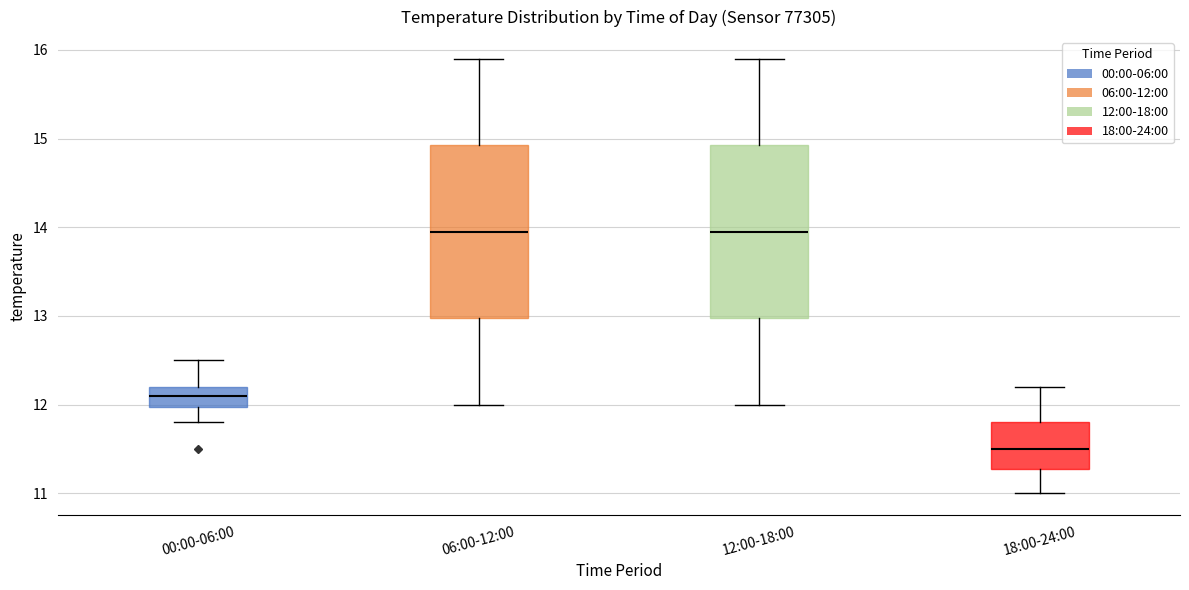

Reading left to right, transcribe this box plot: for each box, give where its median line is, the range the box spans, and where its two whiskers end, as read against the y-axis. The values are not printed on the chart, so give them approximately, as read against the axis.

00:00-06:00: median 12.1, box 12.0 to 12.2, whiskers 11.8 to 12.5
06:00-12:00: median 14.0, box 13.0 to 14.9, whiskers 12.0 to 15.9
12:00-18:00: median 14.0, box 13.0 to 14.9, whiskers 12.0 to 15.9
18:00-24:00: median 11.5, box 11.3 to 11.8, whiskers 11.0 to 12.2